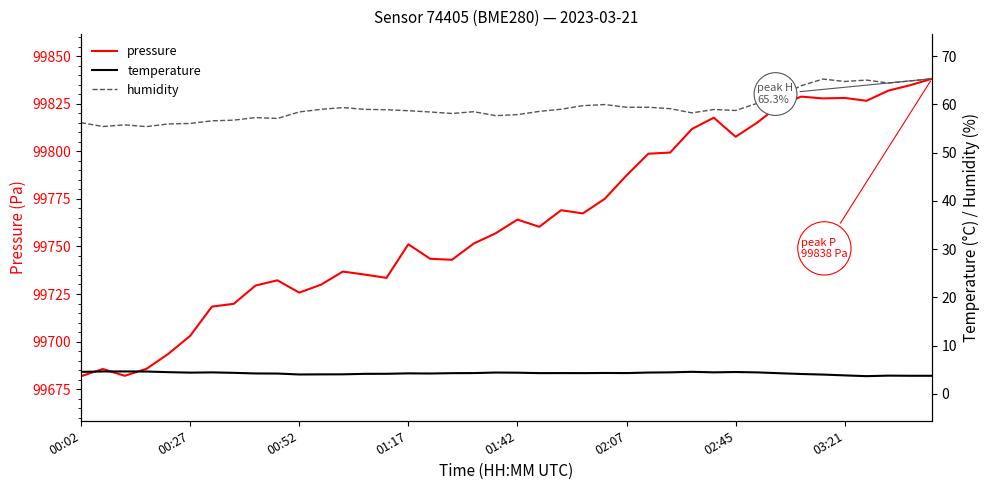

Does the chart have visible grid lines?

No